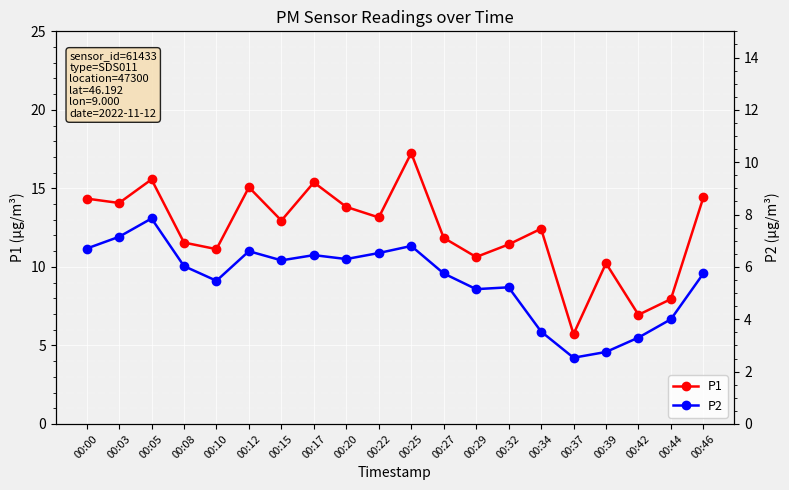

Which has a higher value, 00:27 or 00:15?

00:15